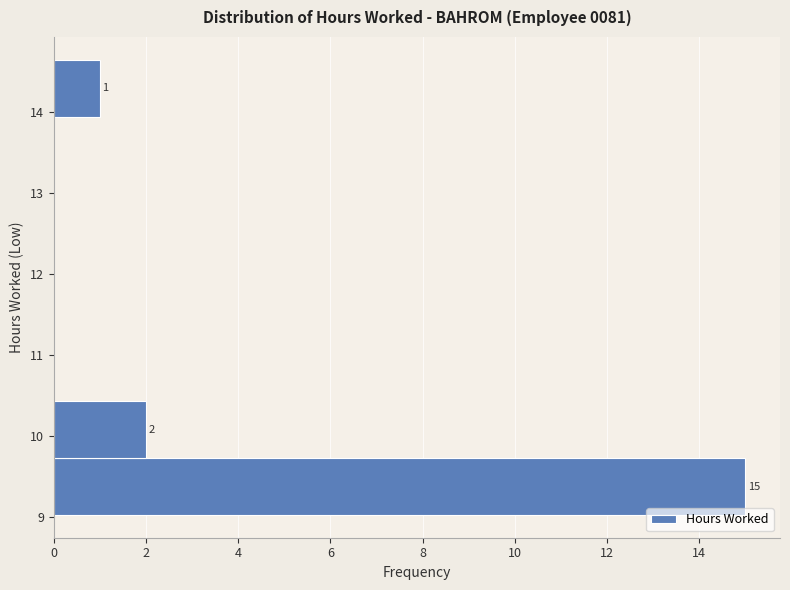

Which range on the y-axis has the longest bar?

9.0 to 9.7